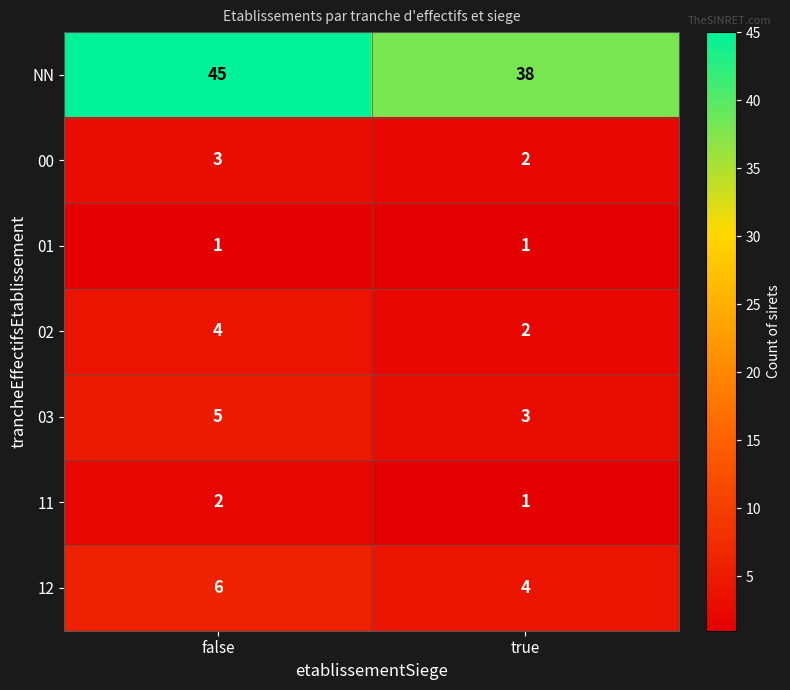

At which category is the sum across all series the highest?

false